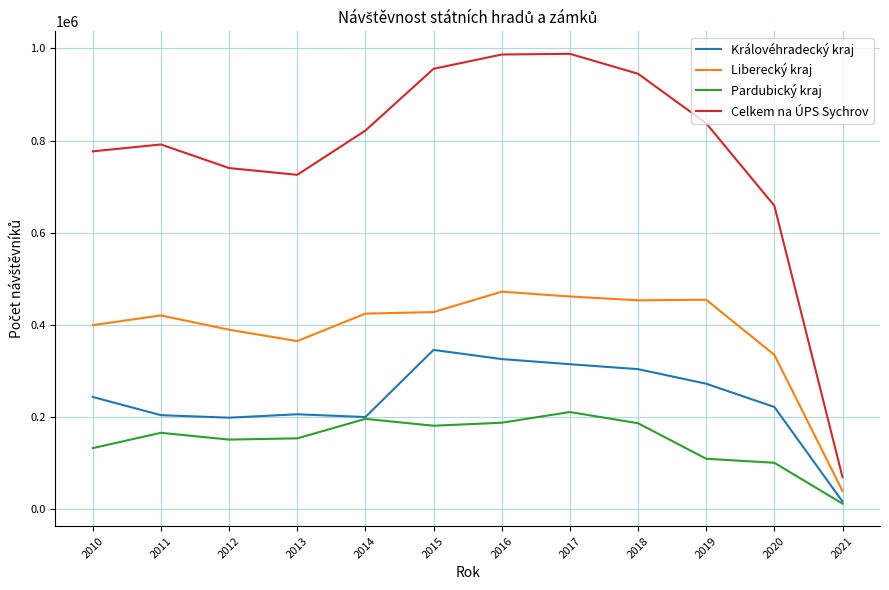

What is the maximum value shown in the chart?

988054